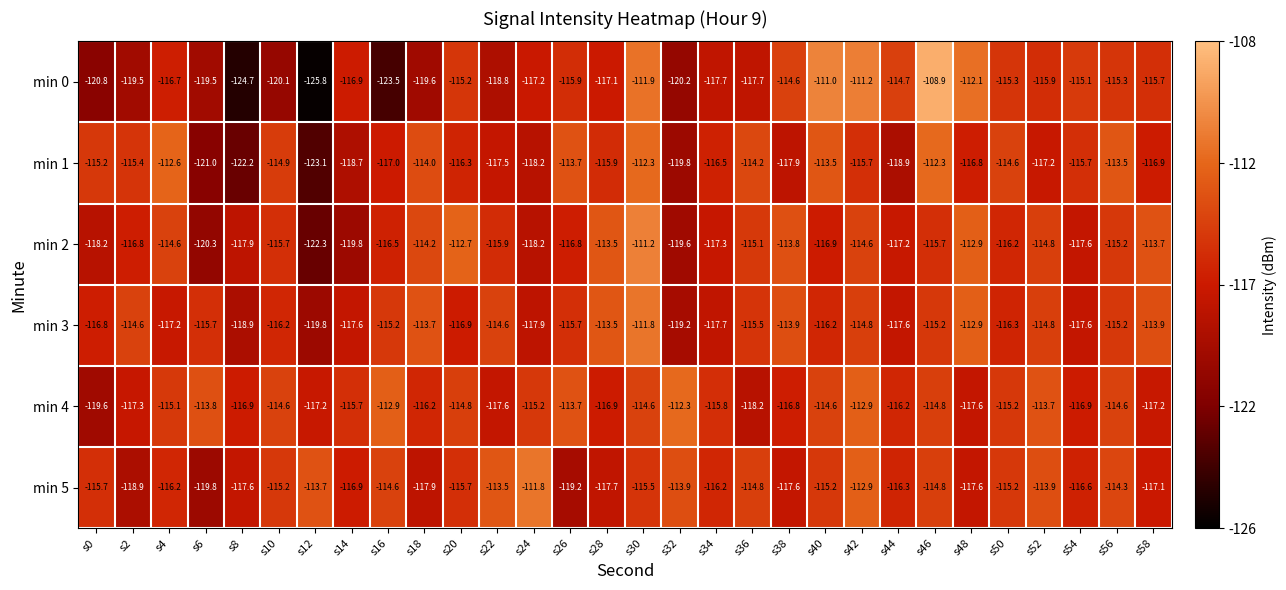

What is the sum of the min 5 values at s42 and s4?

-229.1